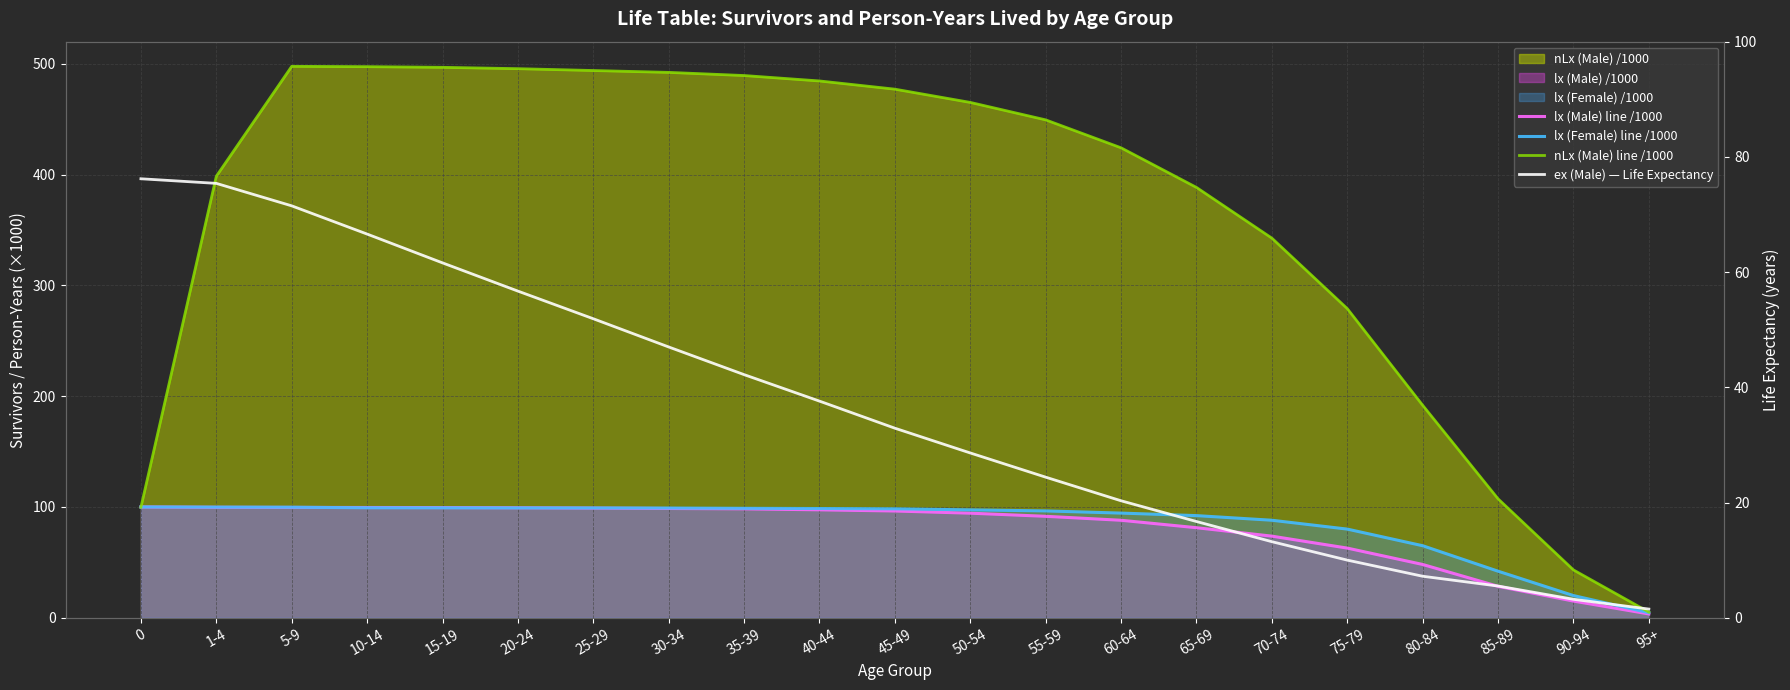

True or false: lx (Female) line /1000 and ex (Male) — Life Expectancy intersect in this chart.

False